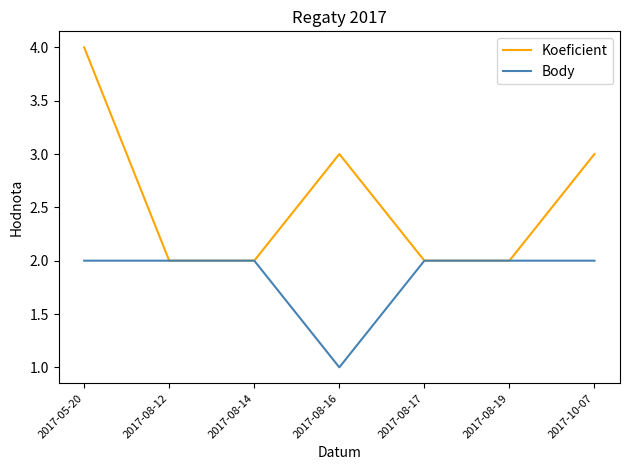

What is the total value across all series at 2017-08-17?

4